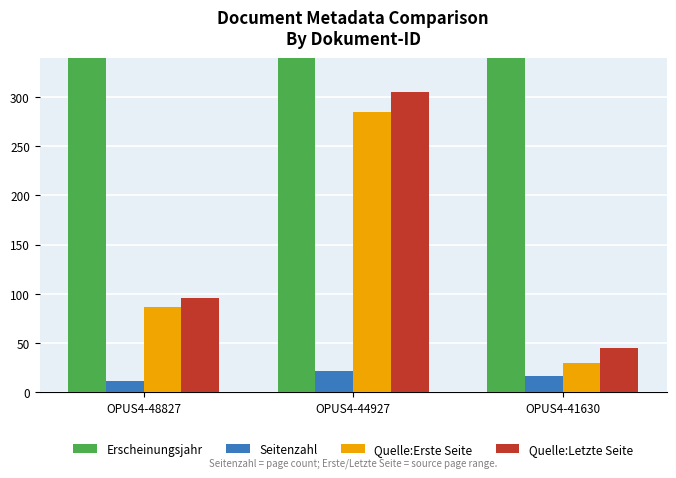

How many groups of bars are there?

3